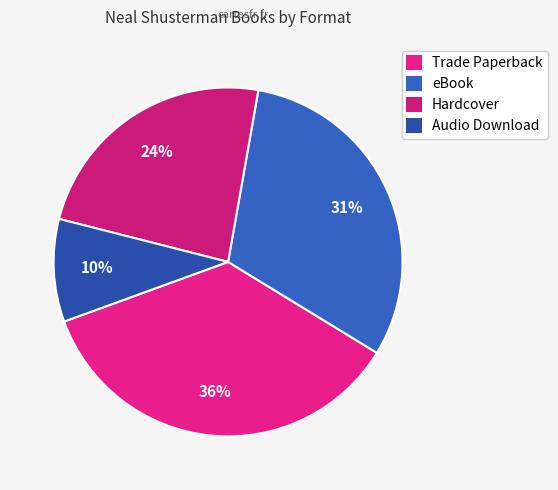

To the nearest percent, what percentage of the pie is eBook?

31%